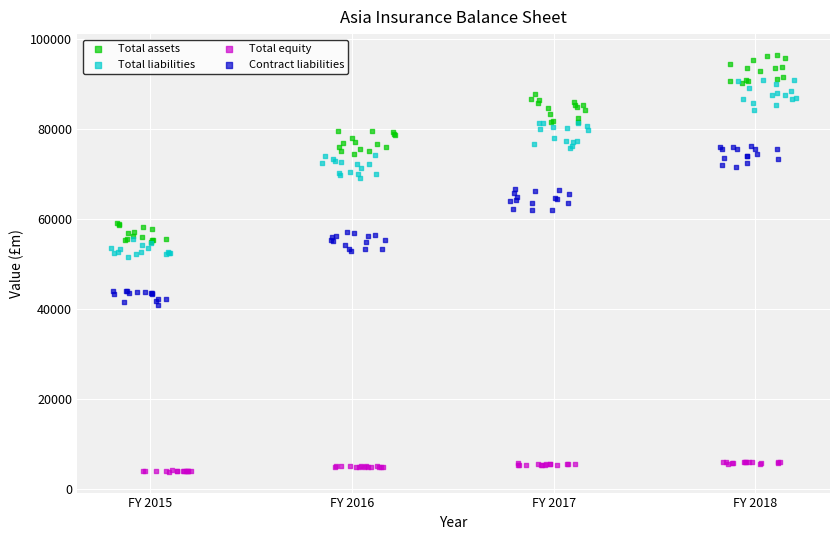

Which series contains the highest Y value?

Total assets